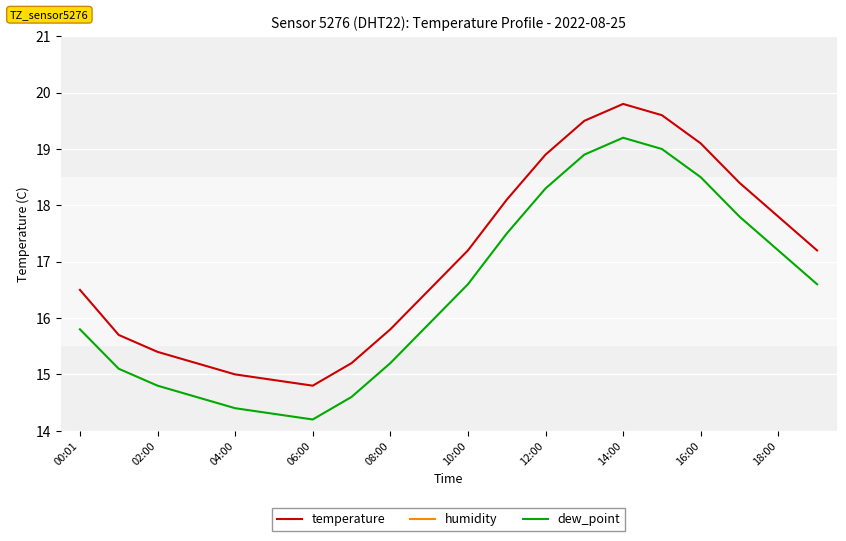

At which label is humidity closest to 99?

00:01